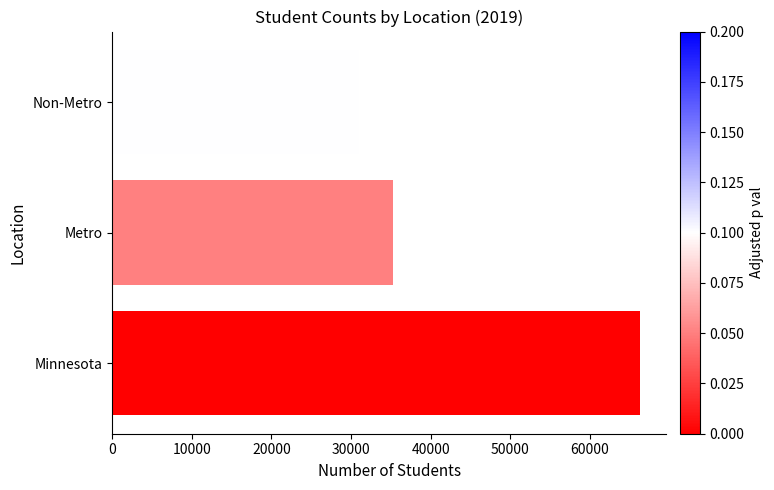

Reading bottom to top, list all the values displayed in this chart.

66301	35283	31018